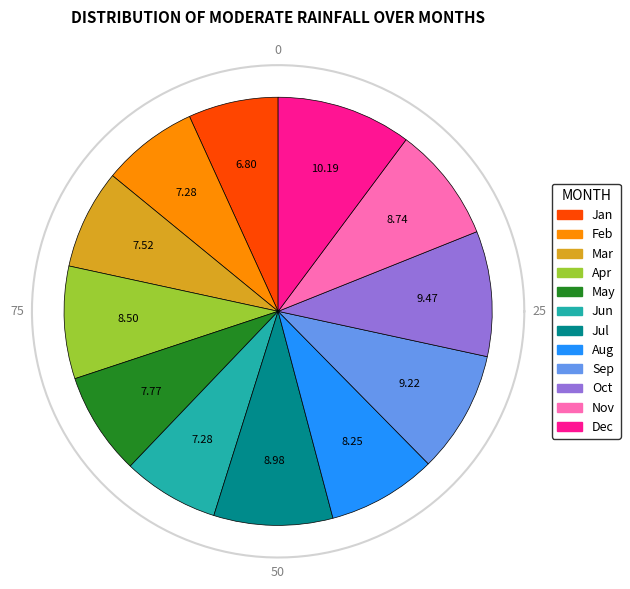

Is there any slice that represents more than half of the pie?

No